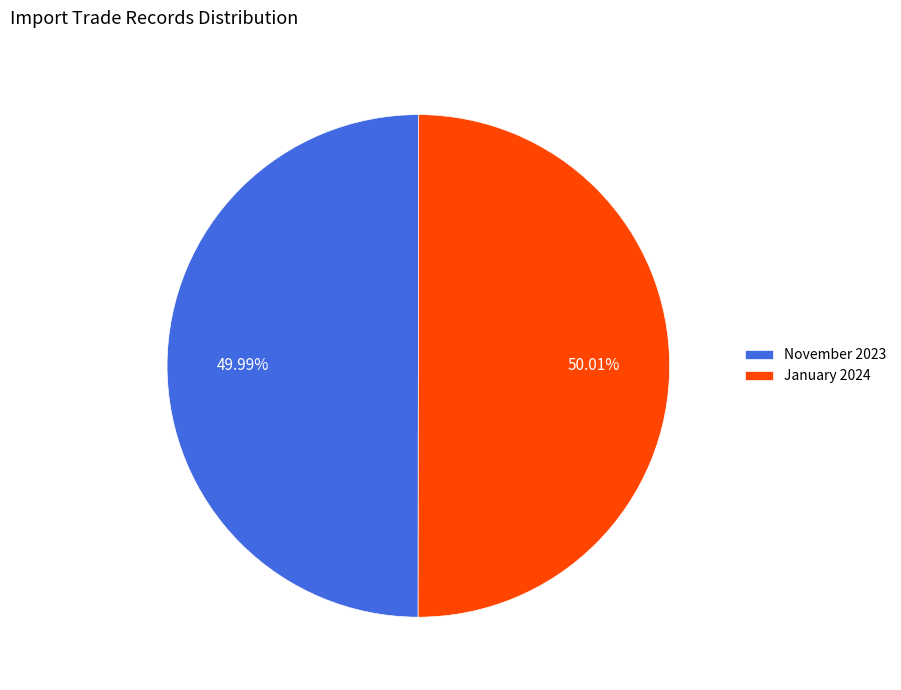

Approximately how many times larger is the value at November 2023 compared to January 2024?

1.0